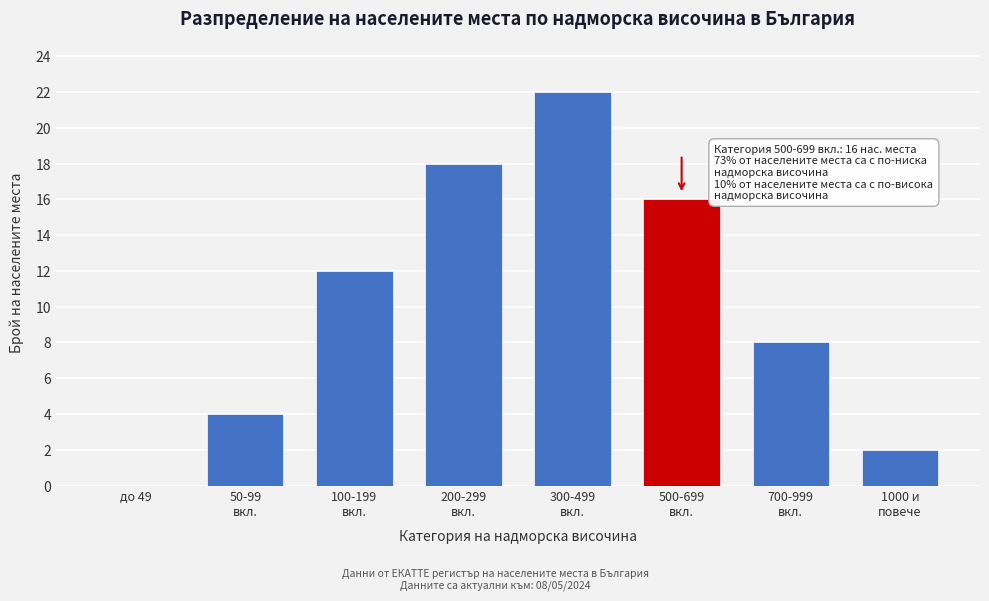

What is the sum of all values?

82